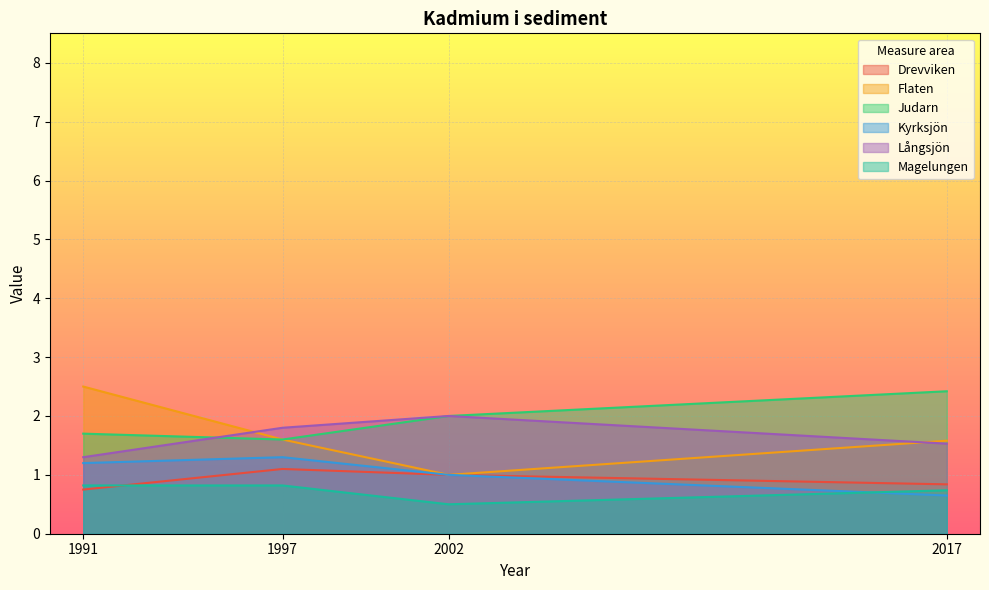

True or false: Drevviken and Flaten intersect in this chart.

False